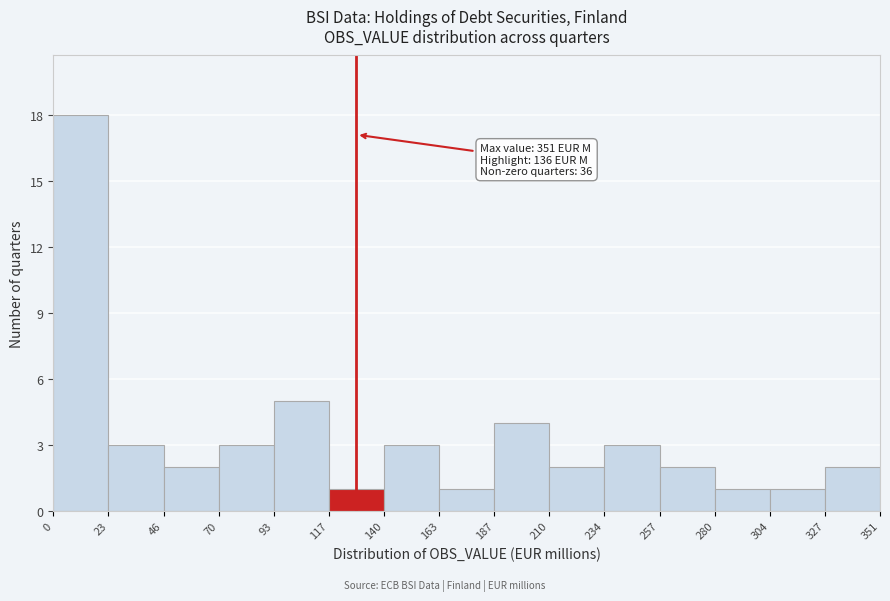

Over which range of the x-axis is the bar tallest?

0 to 23